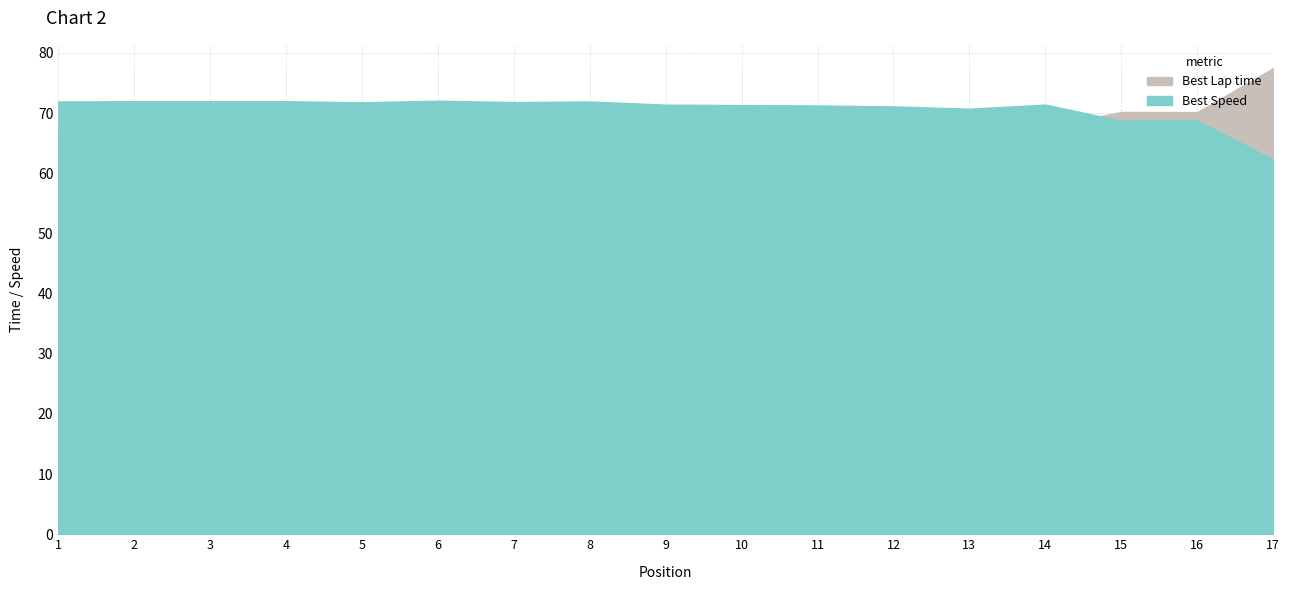

What is the value of the Best Lap time point at the 15th from the left?

70.2